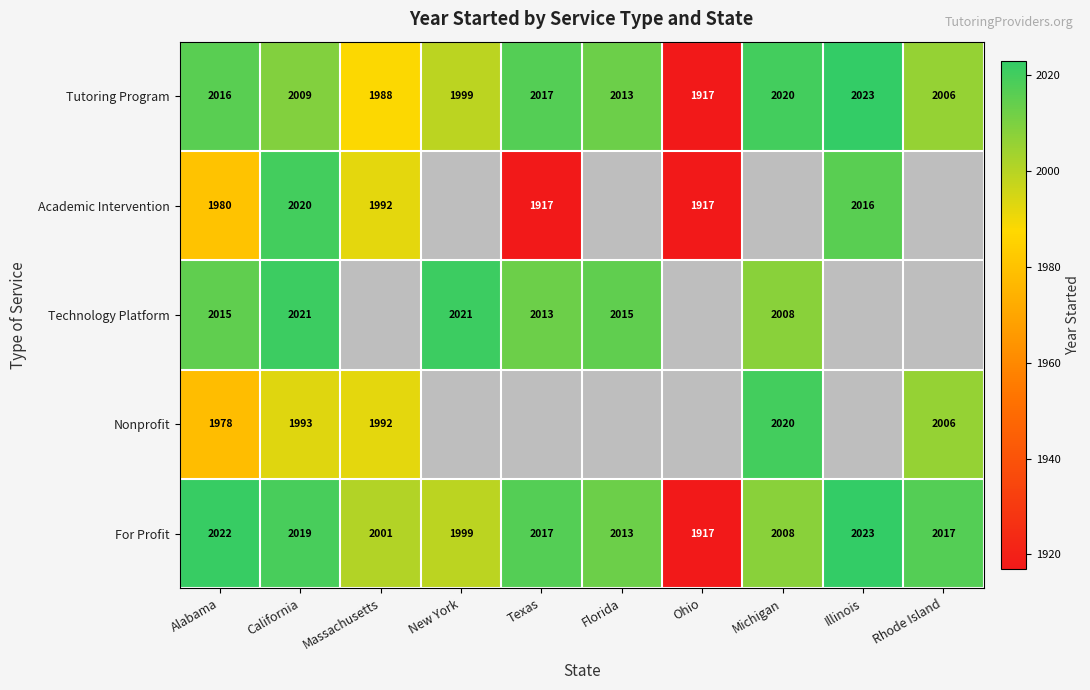

What is the highest value of the Tutoring Program series?

2023